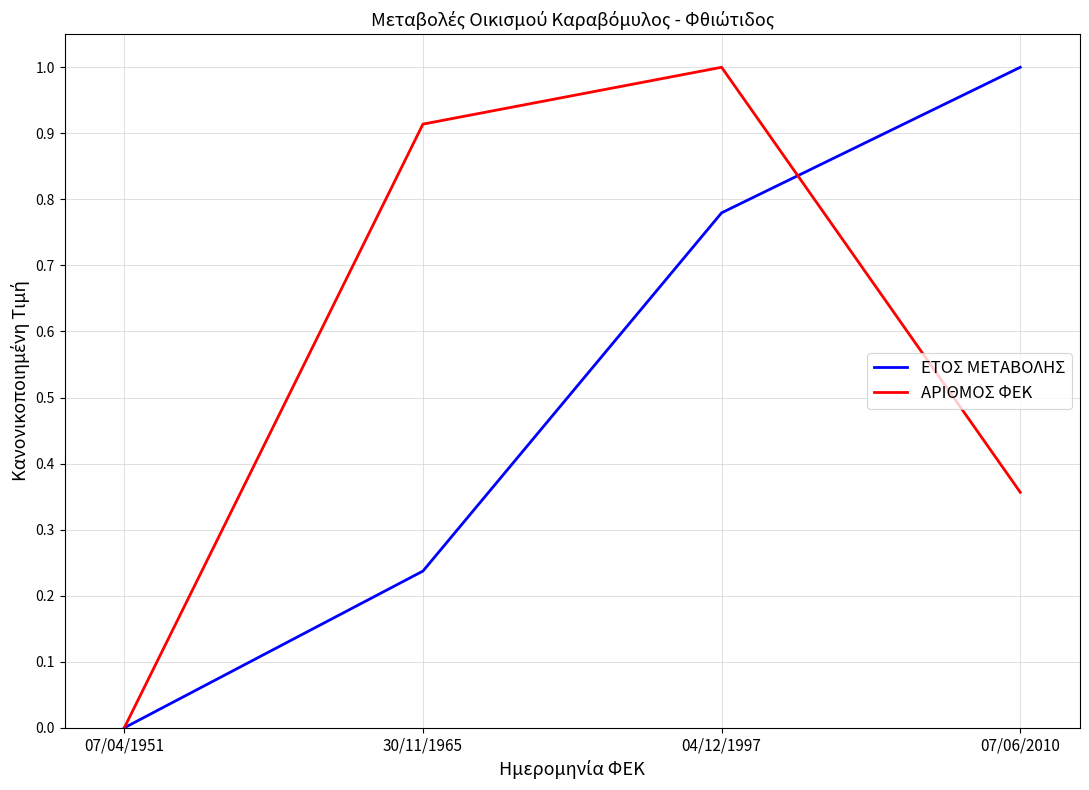

Which series changed the most between 07/04/1951 and 30/11/1965?

ΑΡΙΘΜΟΣ ΦΕΚ